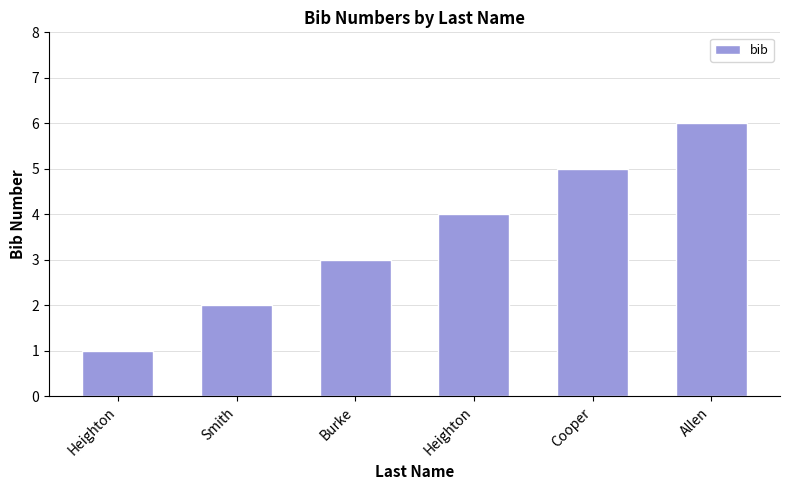

How many values are below 4?

3